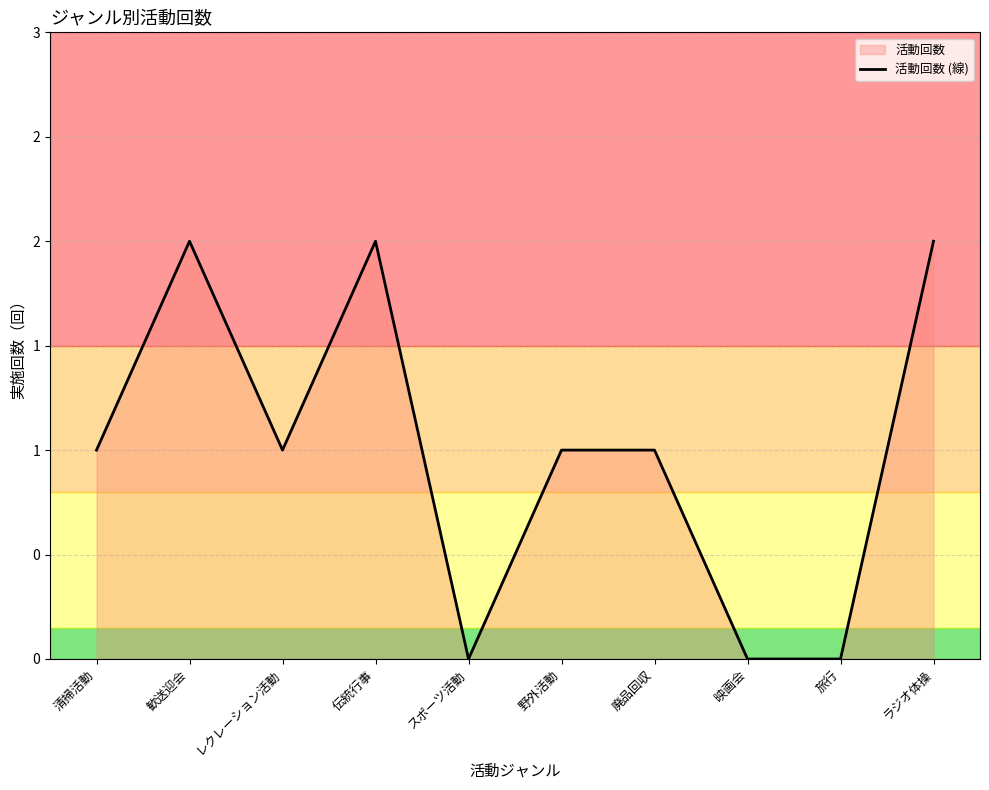

What is the ratio of the value at 野外活動 to the value at ラジオ体操?

0.5